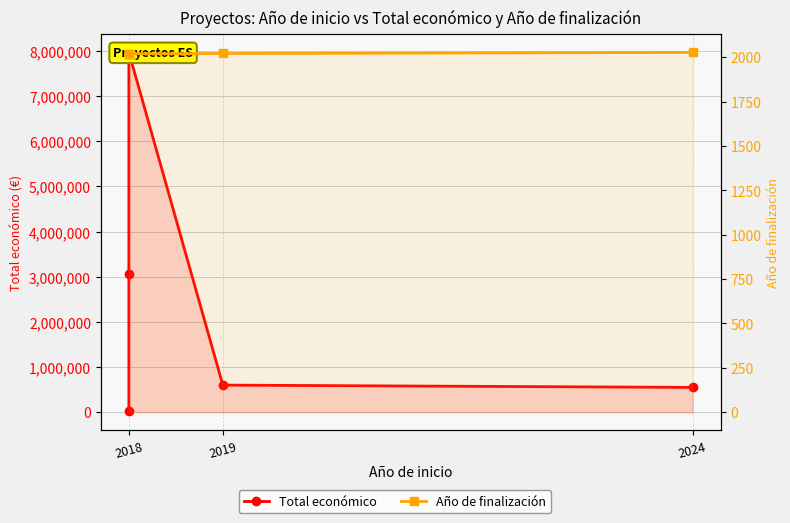

At how many categories does at least one series exceed 5591492?

1